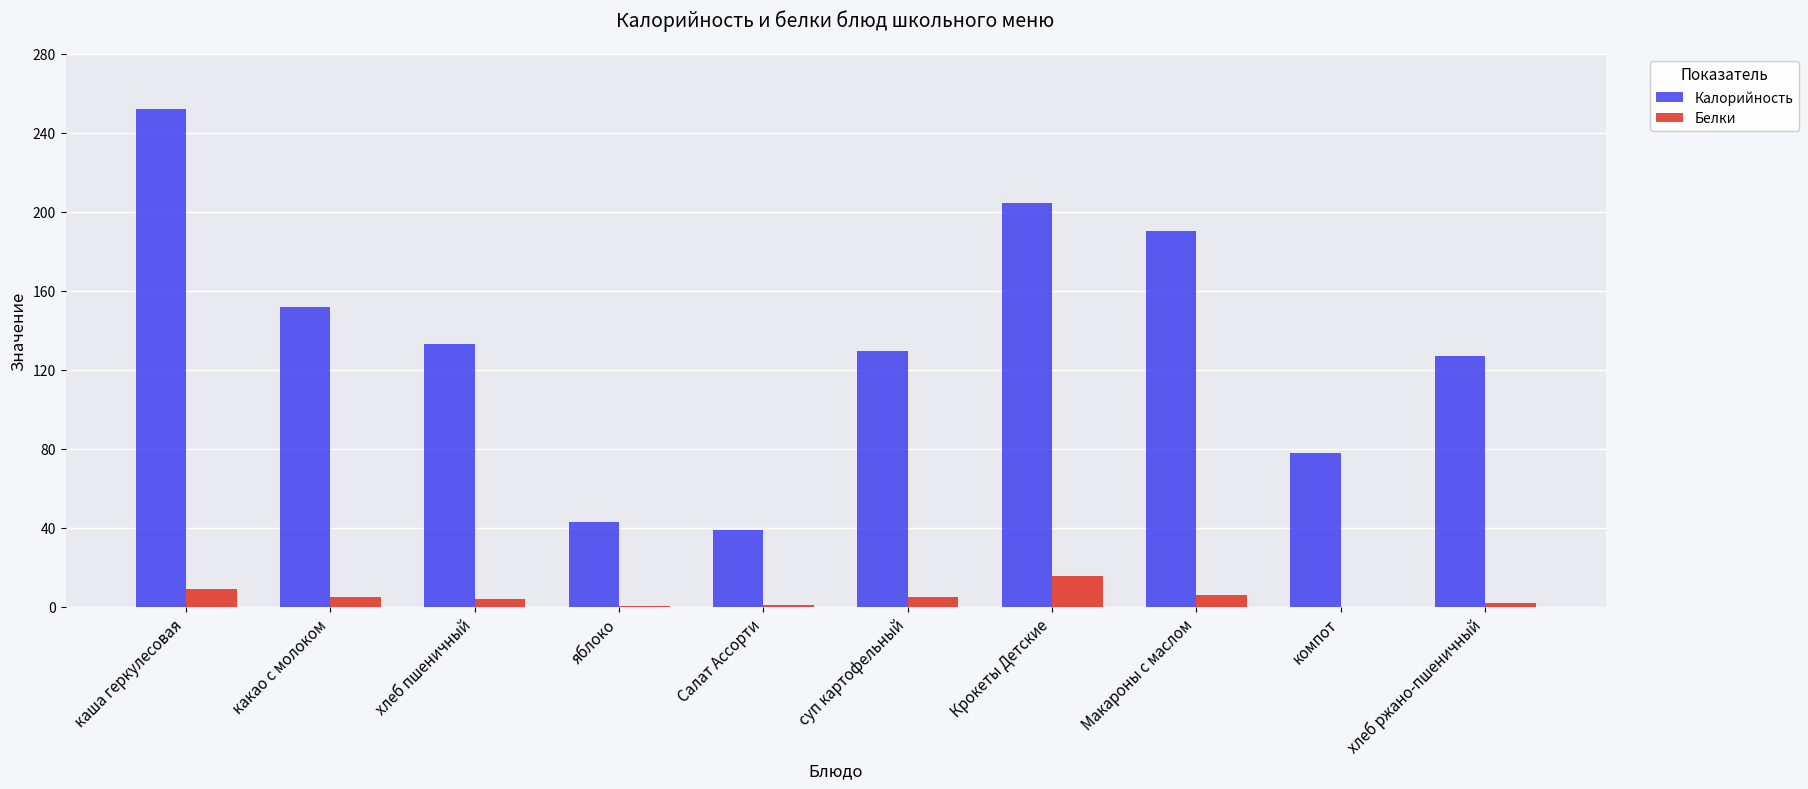

Does the chart contain stacked bars?

No